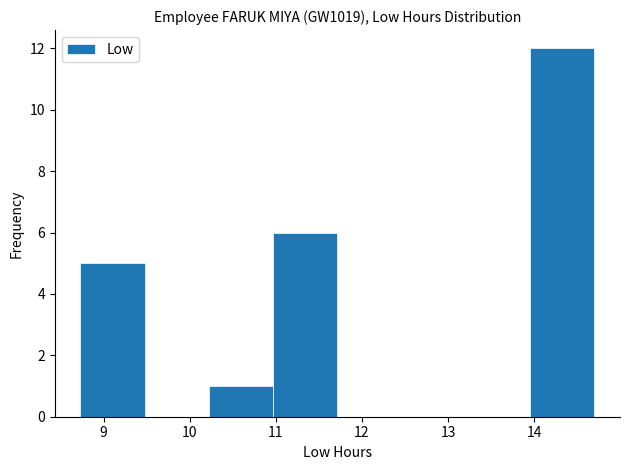

Over which range of the x-axis is the bar tallest?

14.0 to 14.7